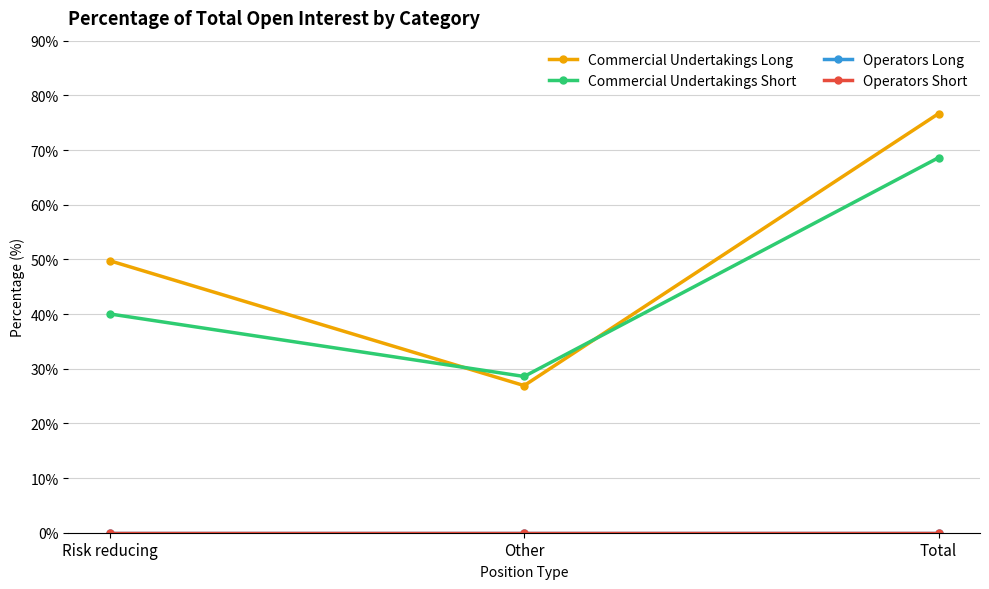

List the labels in order of Commercial Undertakings Long value, smallest first.

Other, Risk reducing, Total